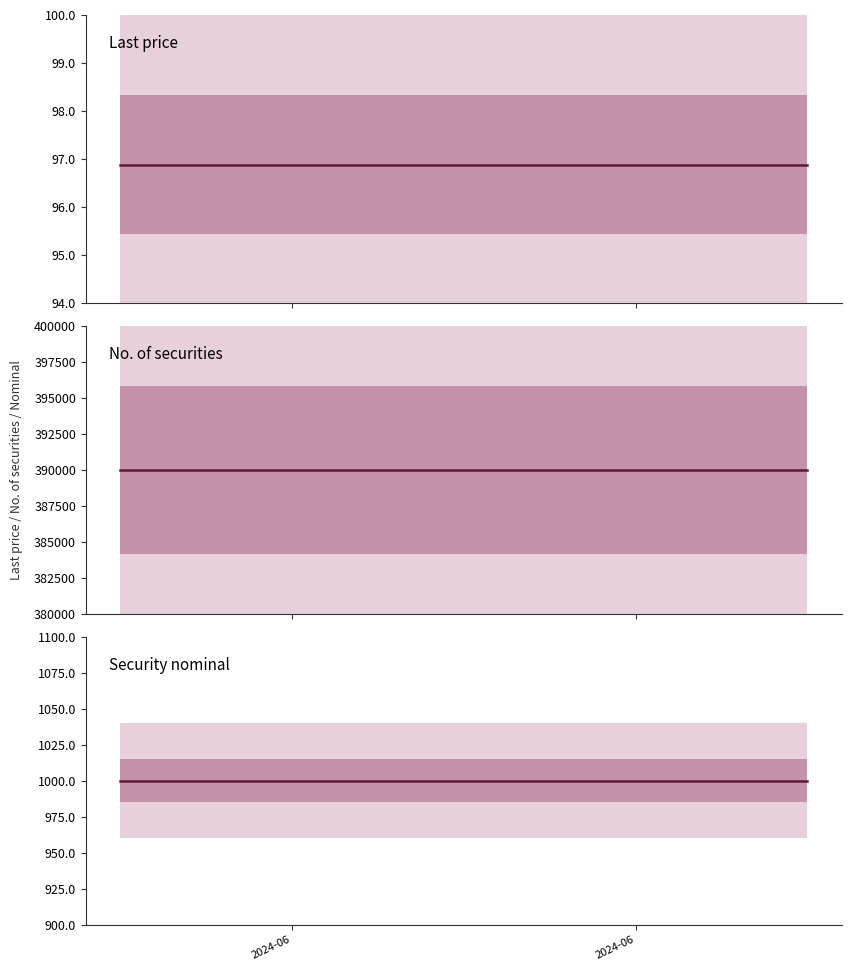

What is the lowest value of the No. of securities series?

390001.0